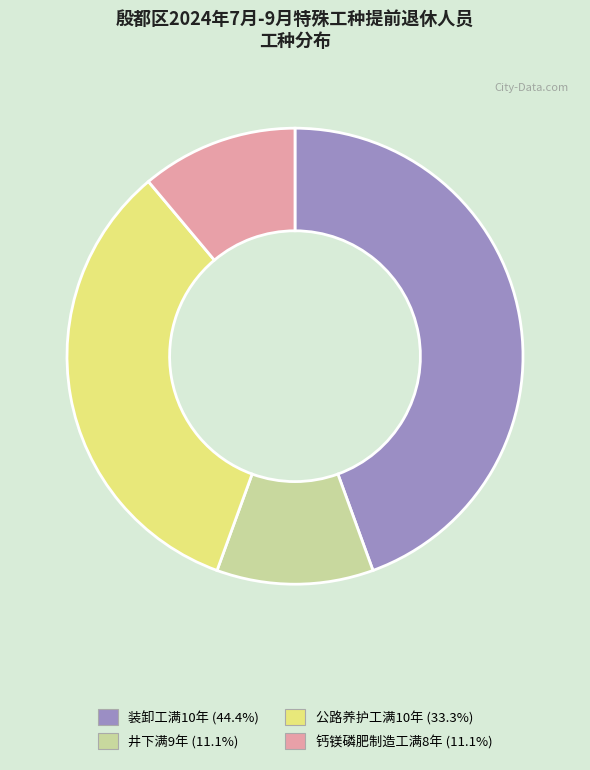

Combined, do 公路养护工满10年 and 装卸工满10年 account for over 50%?

Yes